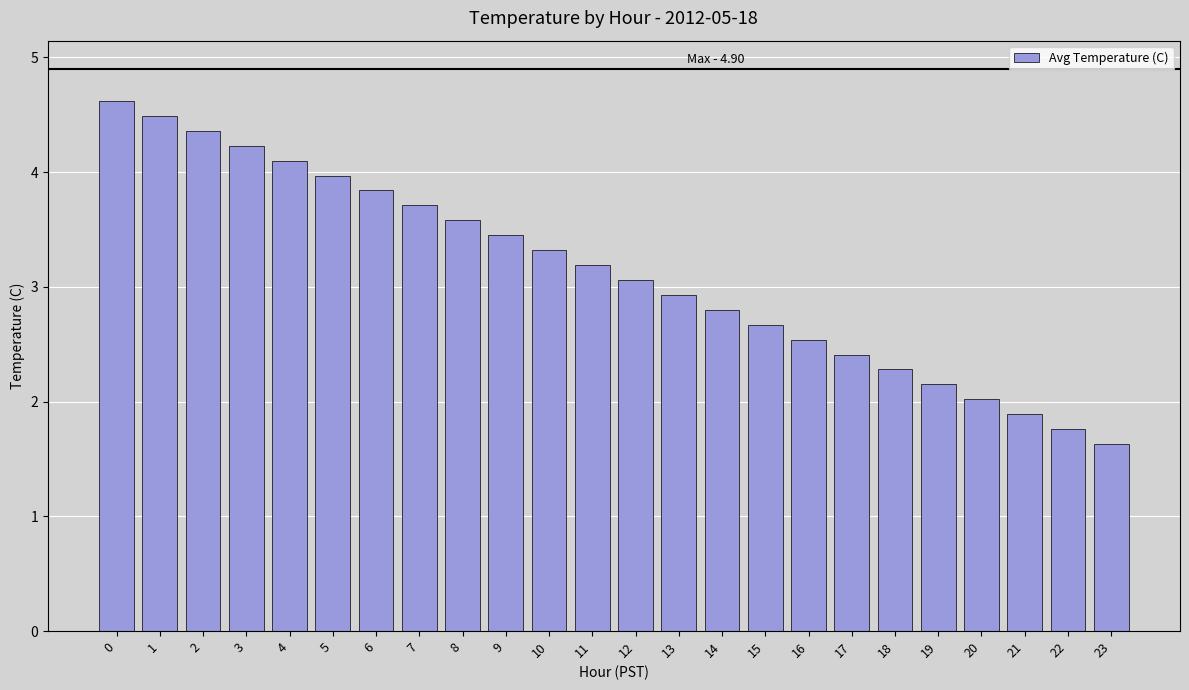

What is the change in value from 2 to 10?

-1.0